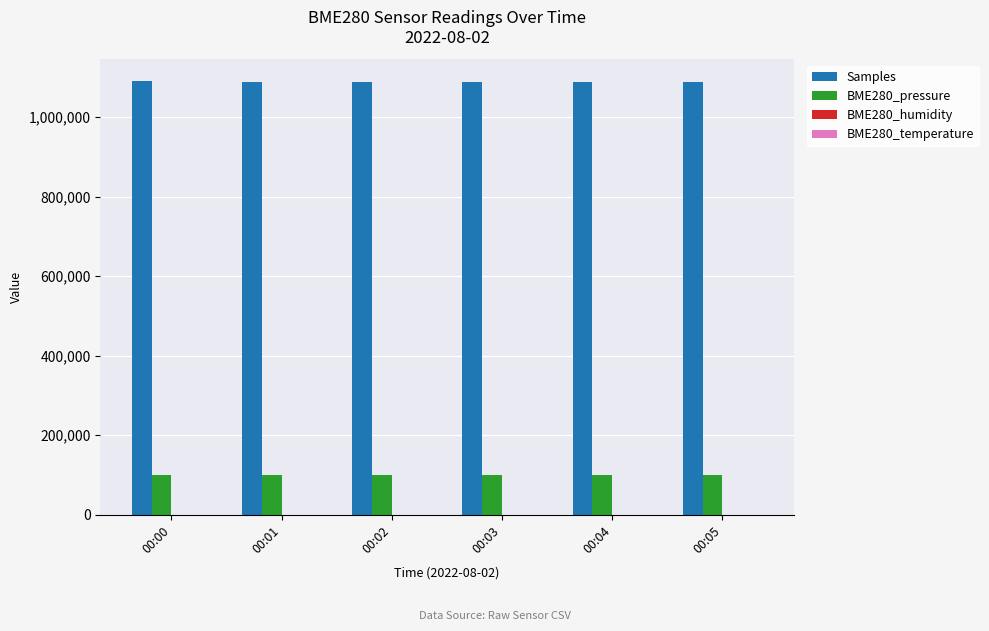

The value of BME280_pressure at 00:01 is 142220.4. True or false?

False